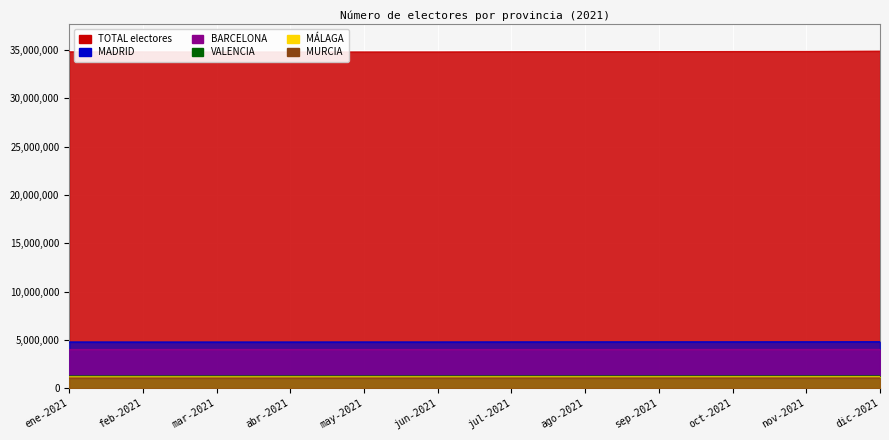

What is the highest value of the TOTAL series?

34903562